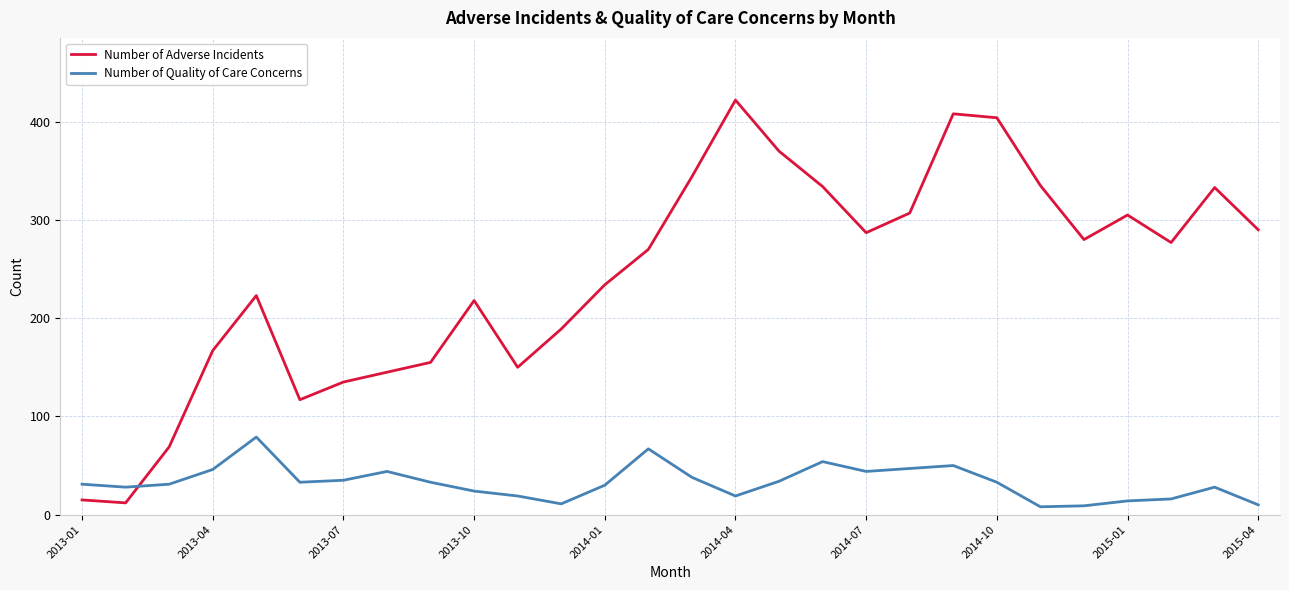

Rank the series by their maximum value, from highest to lowest.

Number of Adverse Incidents, Number of Quality of Care Concerns